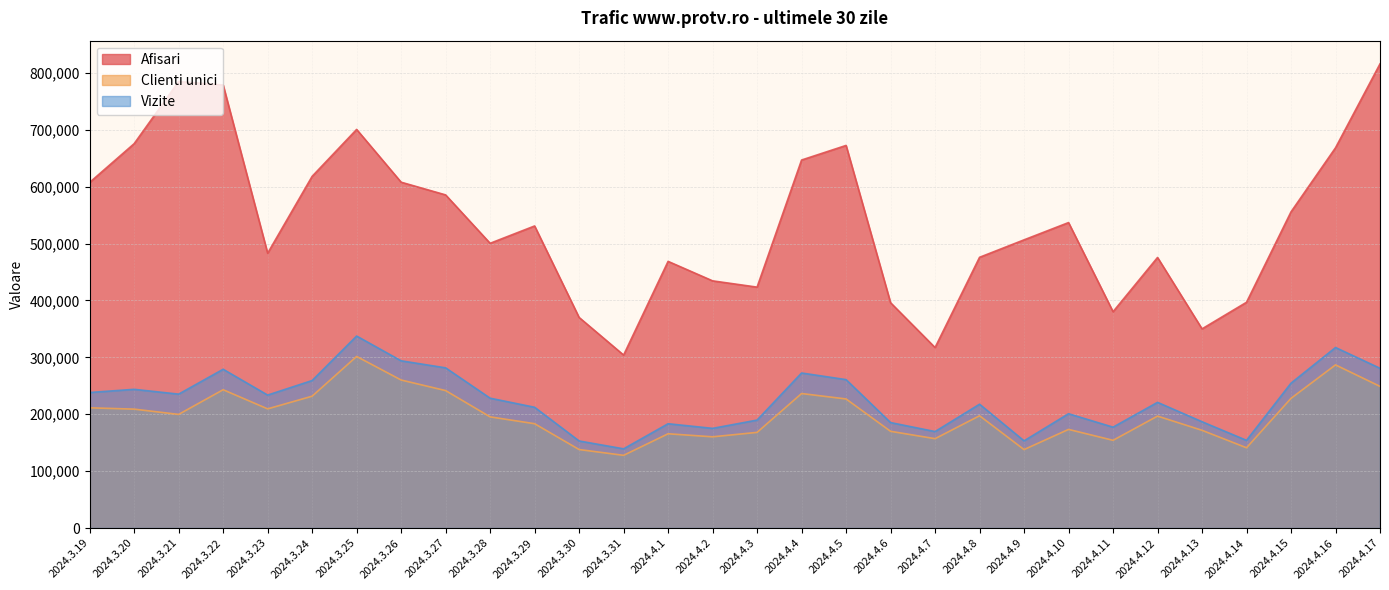

What is the smallest value displayed?

127814